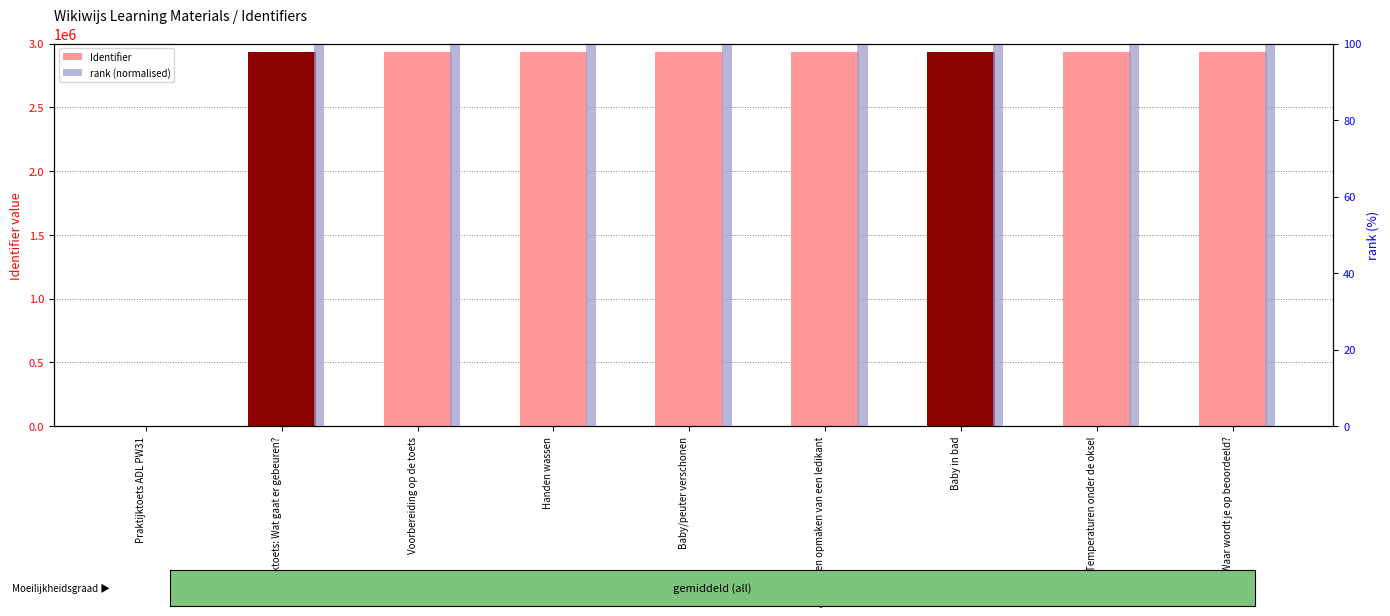

Which series changed the most between Praktijktoets ADL PW31 and Afhalen en opmaken van een ledikant?

Identifier